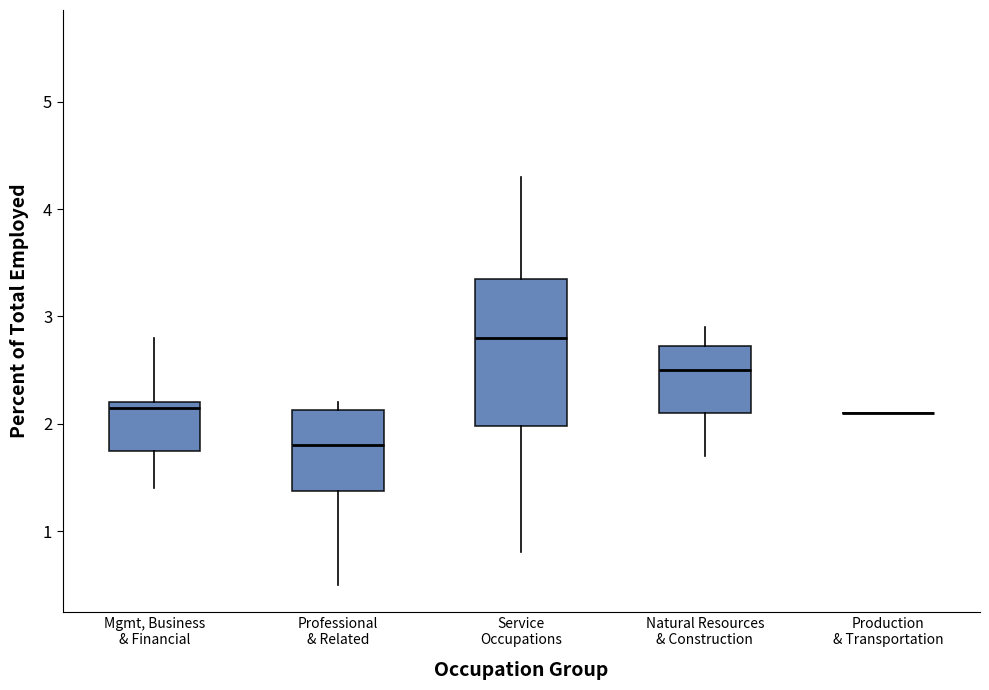

Where does the upper whisker of the box for Service Occupations end on the y-axis? The values are not printed on the chart, so give them approximately, as read against the axis.

4.3